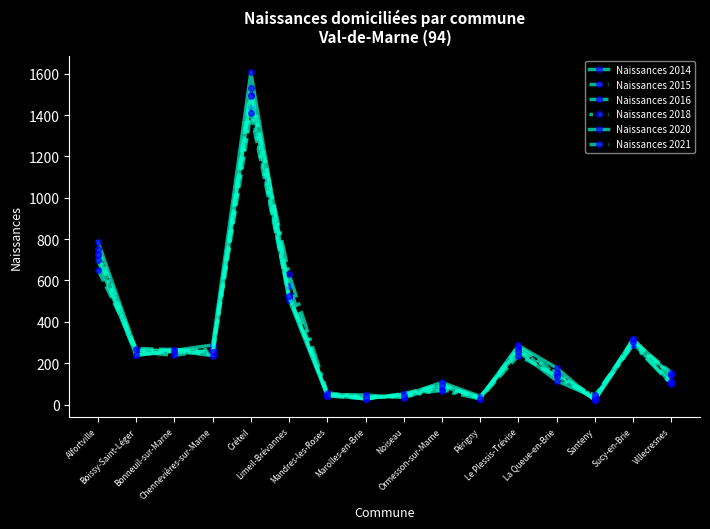

What position from the left is Limeil-Brévannes?

6